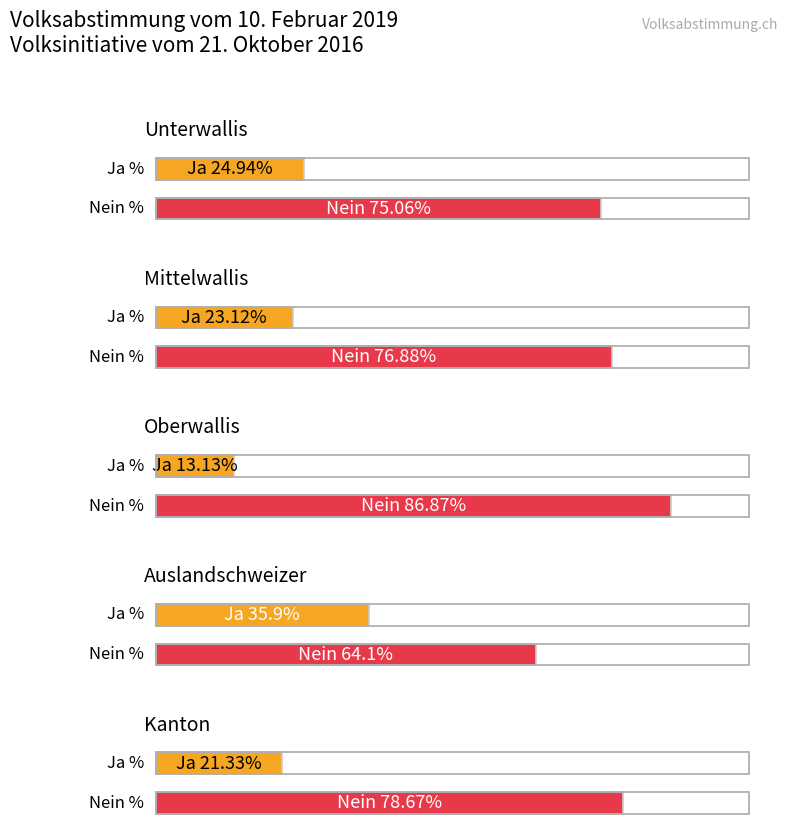

Which has a higher value, Mittelwallis or Oberwallis?

Mittelwallis